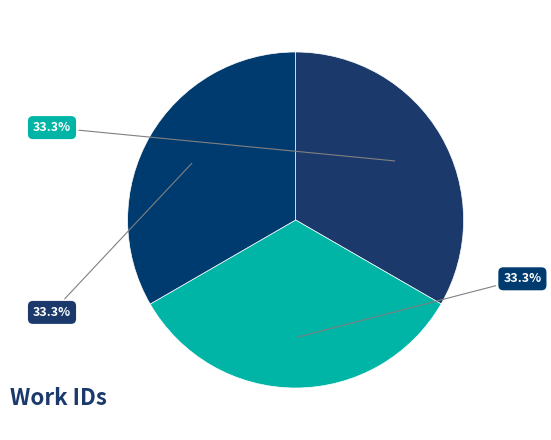

How many slices are in this pie chart?

3